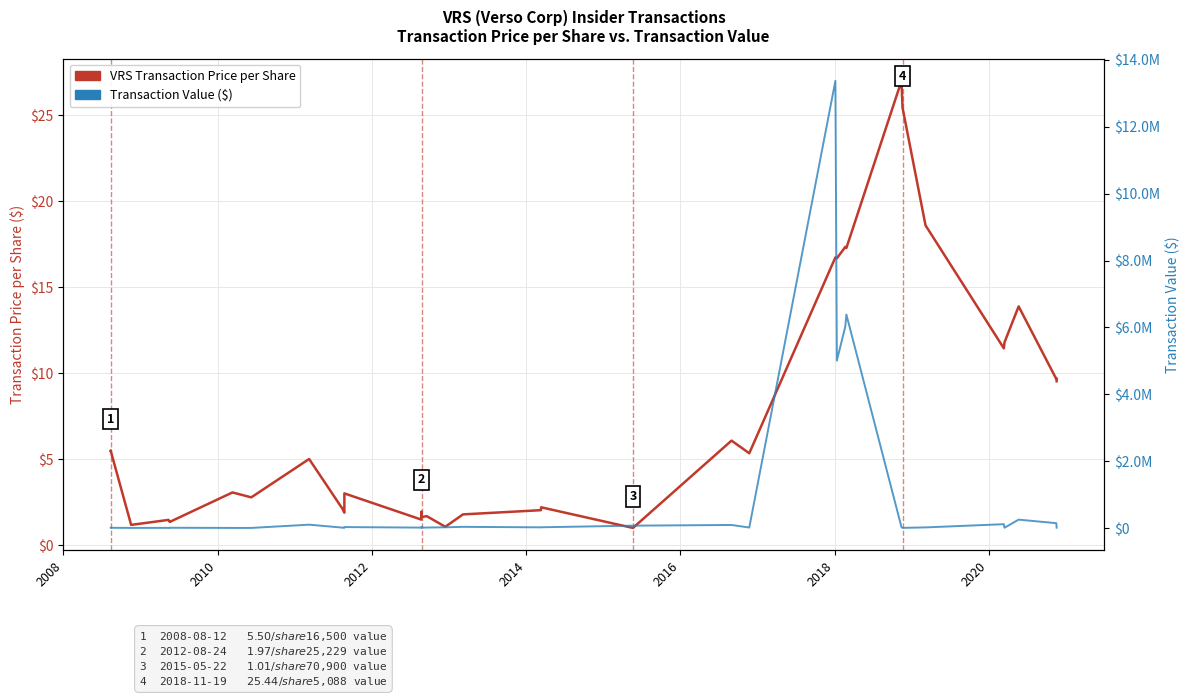

What is the average value of the Transaction Value ($) series?

801893.4